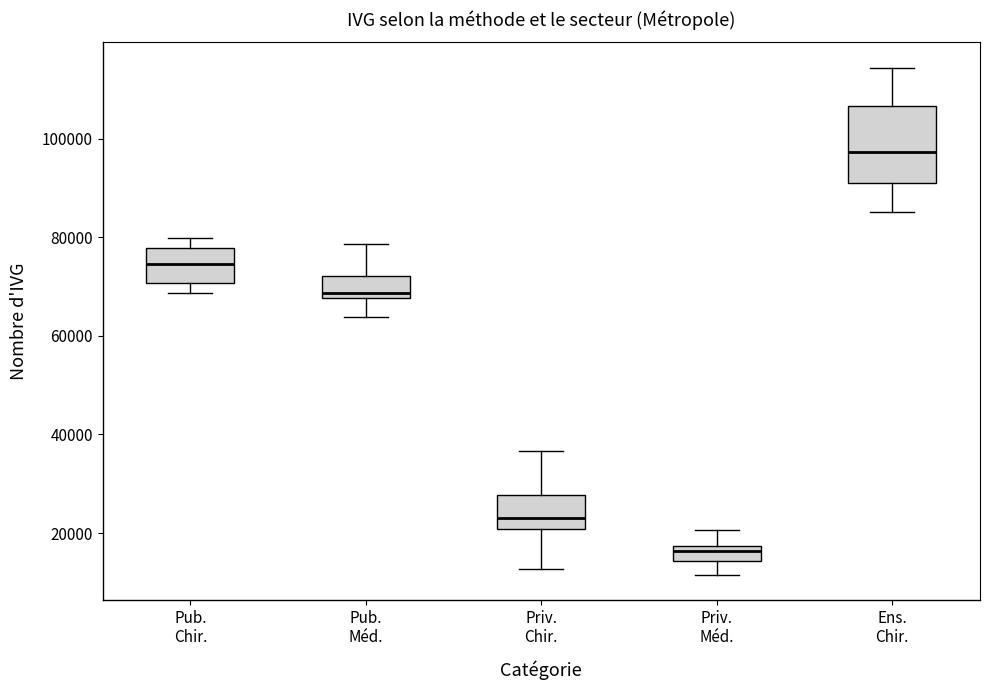

Reading left to right, read every box against the y-axis: the position of its median line, the range the box covers, and the ends of its whiskers. The values are not printed on the chart, so give them approximately, as read against the axis.

Pub. Chir.: median 74000, box 70000 to 78000, whiskers 68000 to 80000
Pub. Méd.: median 68000 (just above the box's lower edge), box 68000 to 72000, whiskers 64000 to 78000
Priv. Chir.: median 24000, box 20000 to 28000, whiskers 12000 to 36000
Priv. Méd.: median 16000, box 14000 to 18000, whiskers 12000 to 20000
Ens. Chir.: median 98000, box 90000 to 106000, whiskers 86000 to 114000